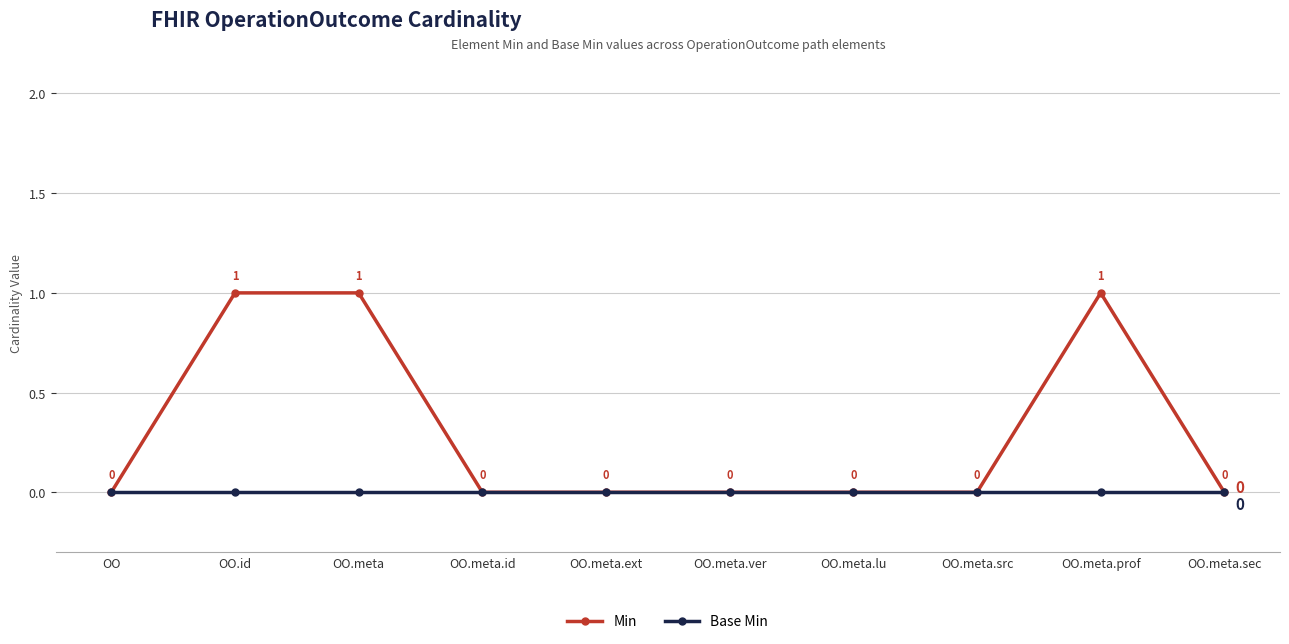

List the series in order of their overall mean, lowest first.

Base Min, Min